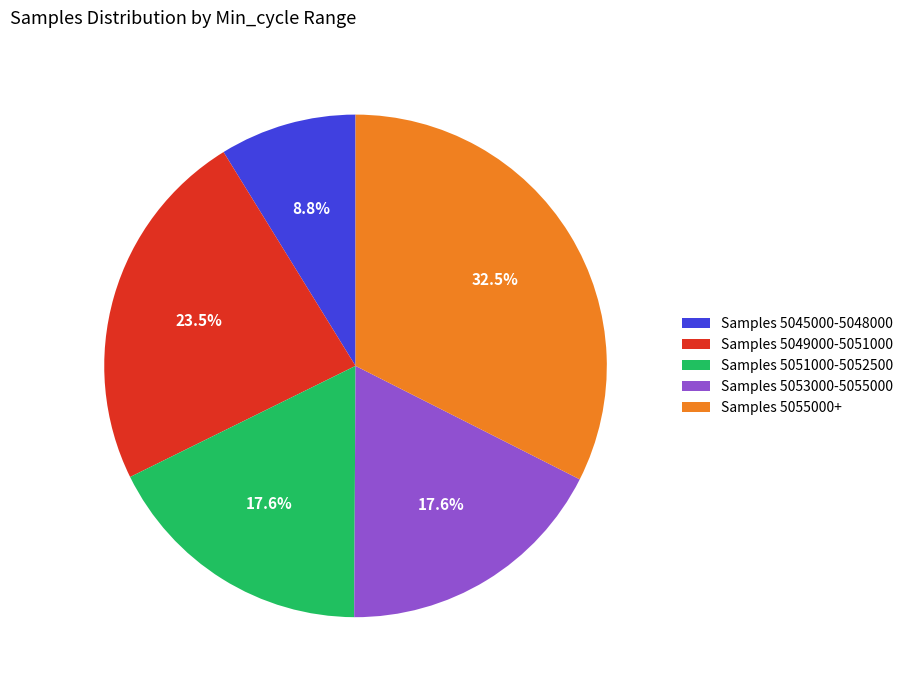

Which slice is the largest?

Samples 5055000+